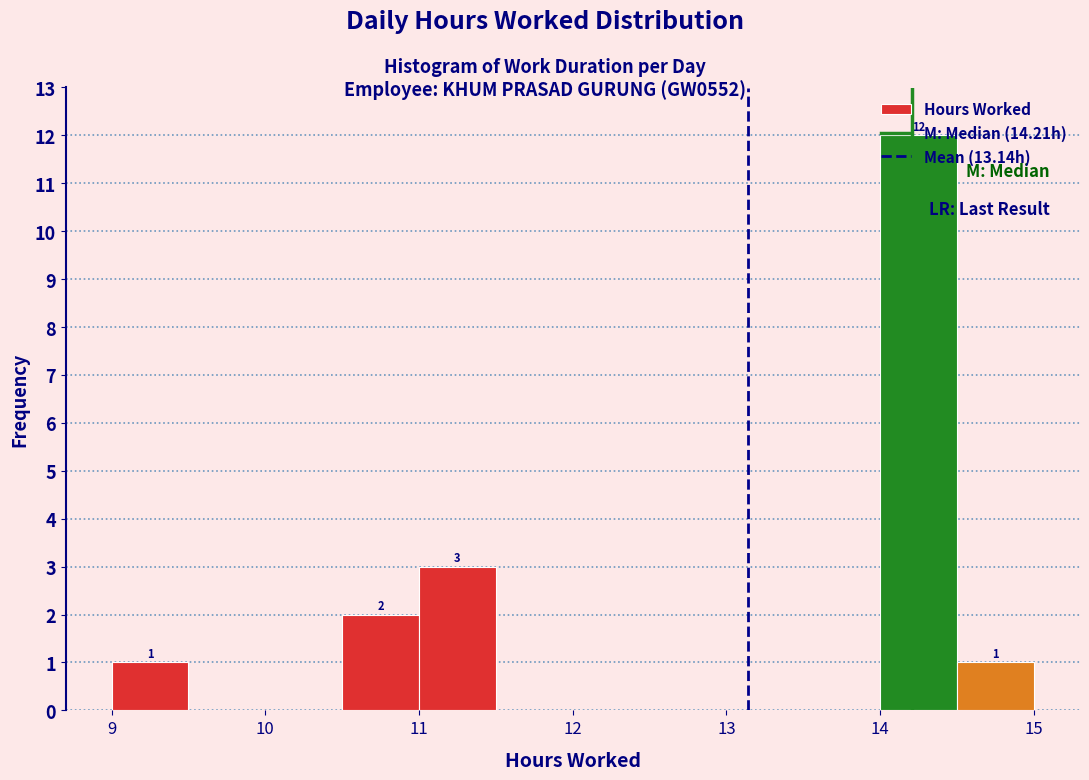

Which range on the x-axis has the tallest bar?

14.0 to 14.5